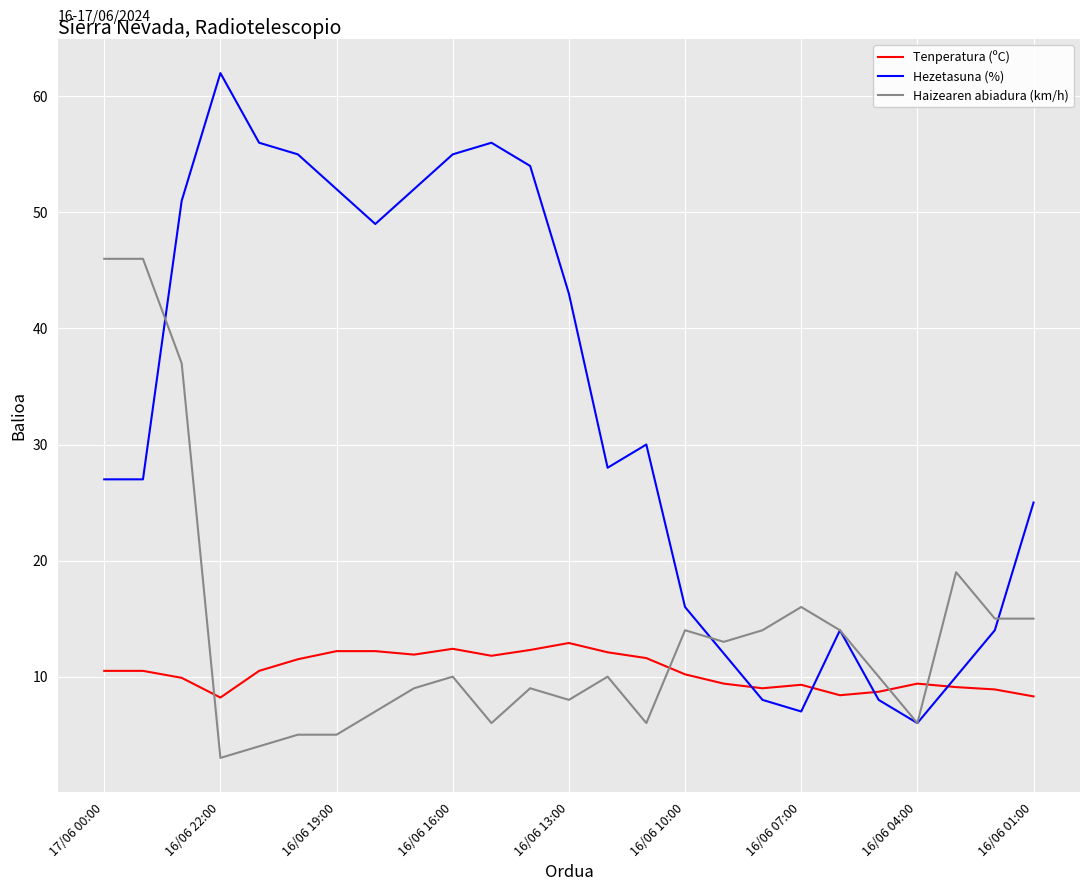

Which series has the widest spread of values?

Hezetasuna (%)